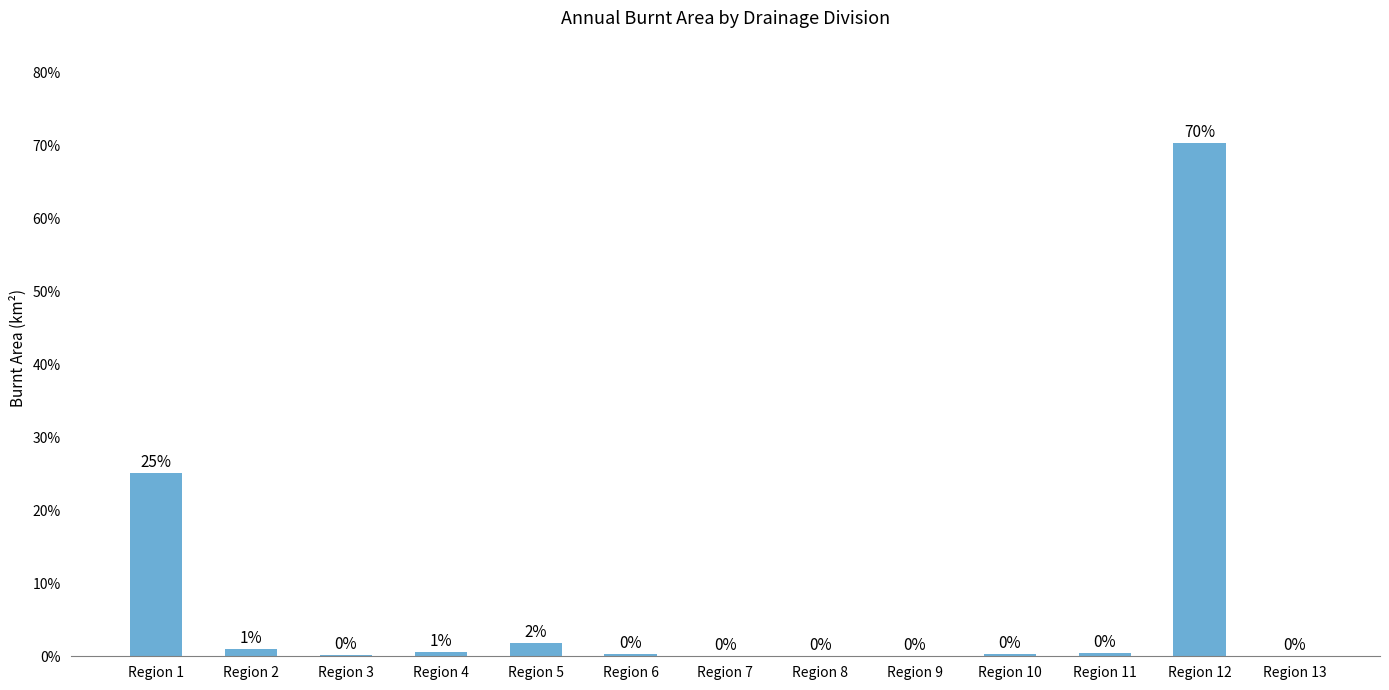

Which has a higher value, Region 1 or Region 8?

Region 1